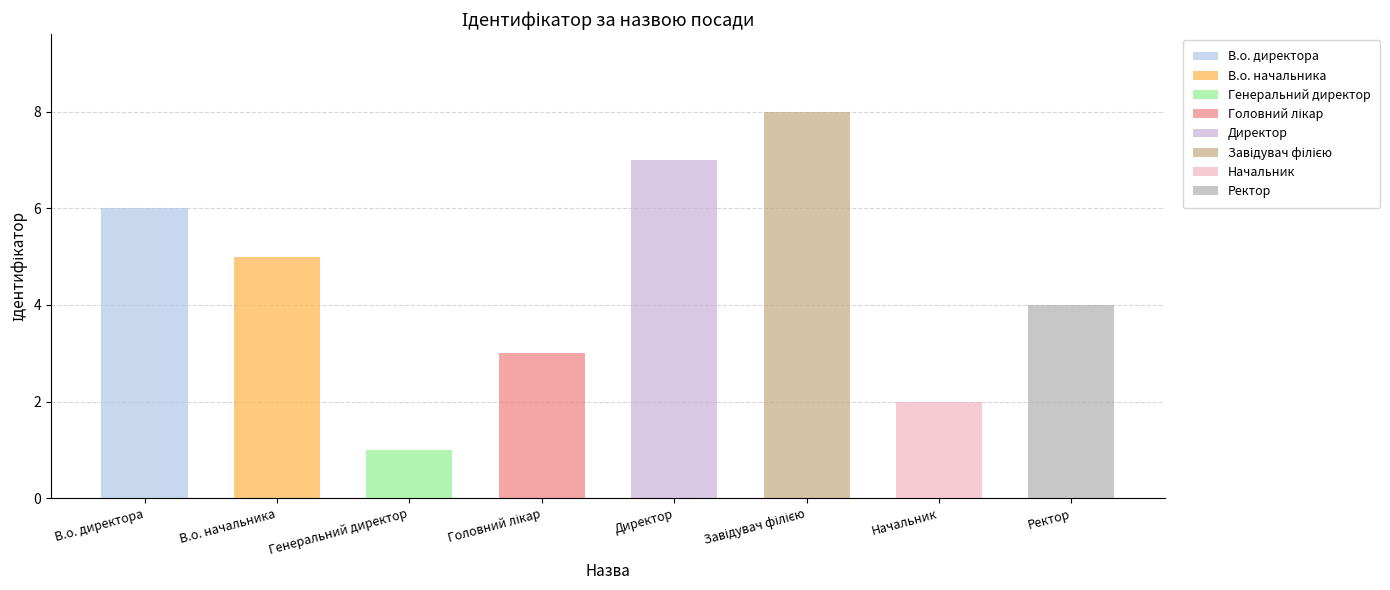

Read the value at Завідувач філією.

8